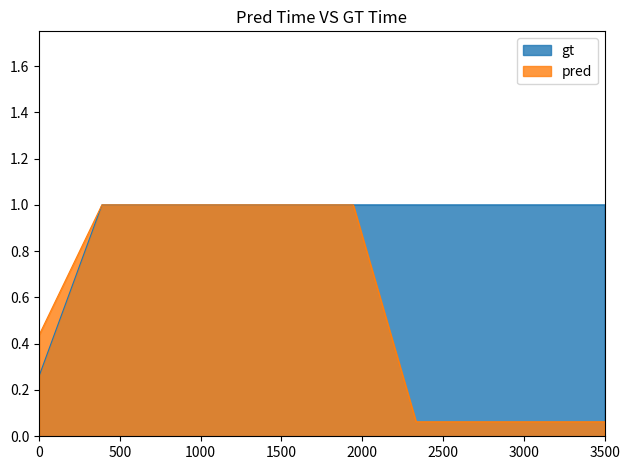

Reading right to left, list all the values displayed in this chart.

gt: 1.0	1.0	1.0	1.0	1.0	1.0	1.0	1.0	1.0	0.3
pred: 0.1	0.1	0.1	0.1	1.0	1.0	1.0	1.0	1.0	0.4